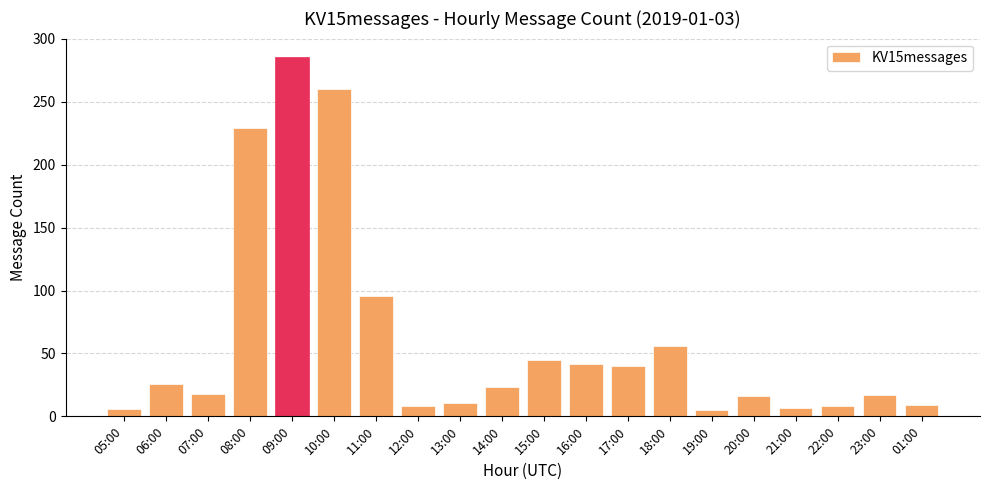

What is the change in value from 09:00 to 13:00?

-275